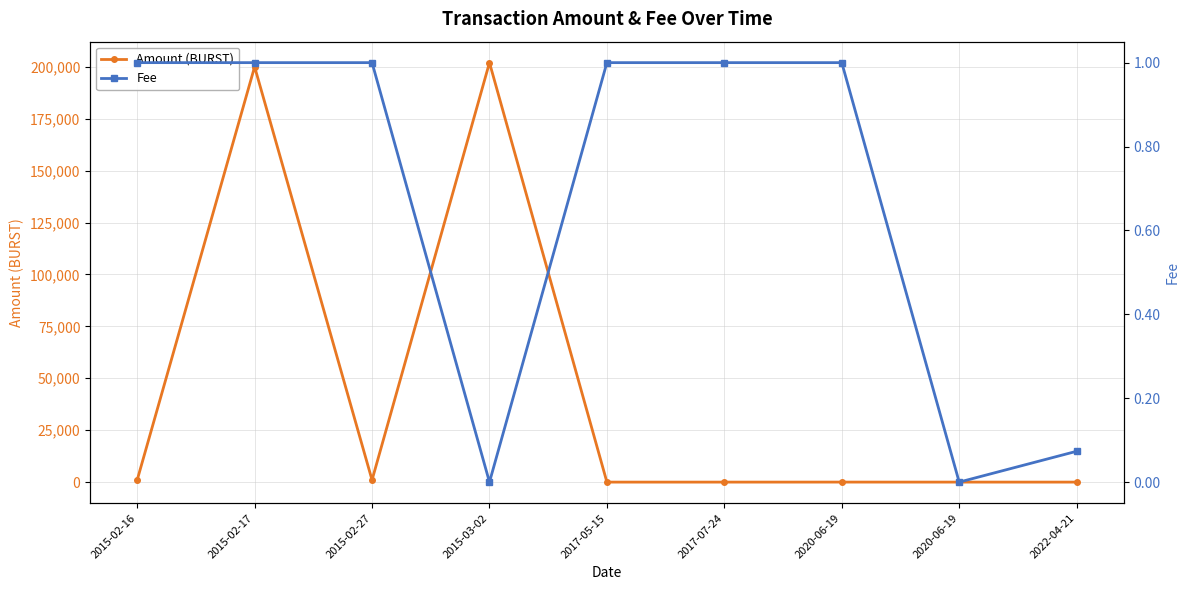

What are all the series names shown in the legend?

Amount (BURST), Fee